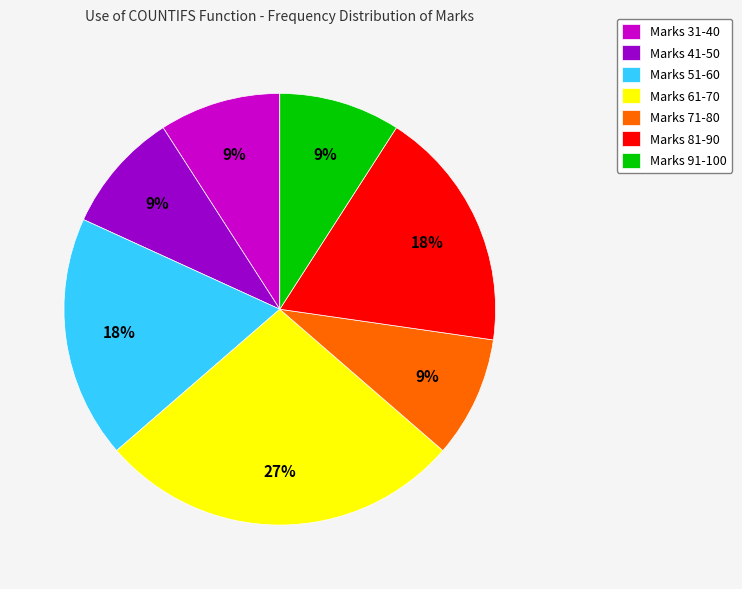

Which slice is the largest?

Marks 61-70